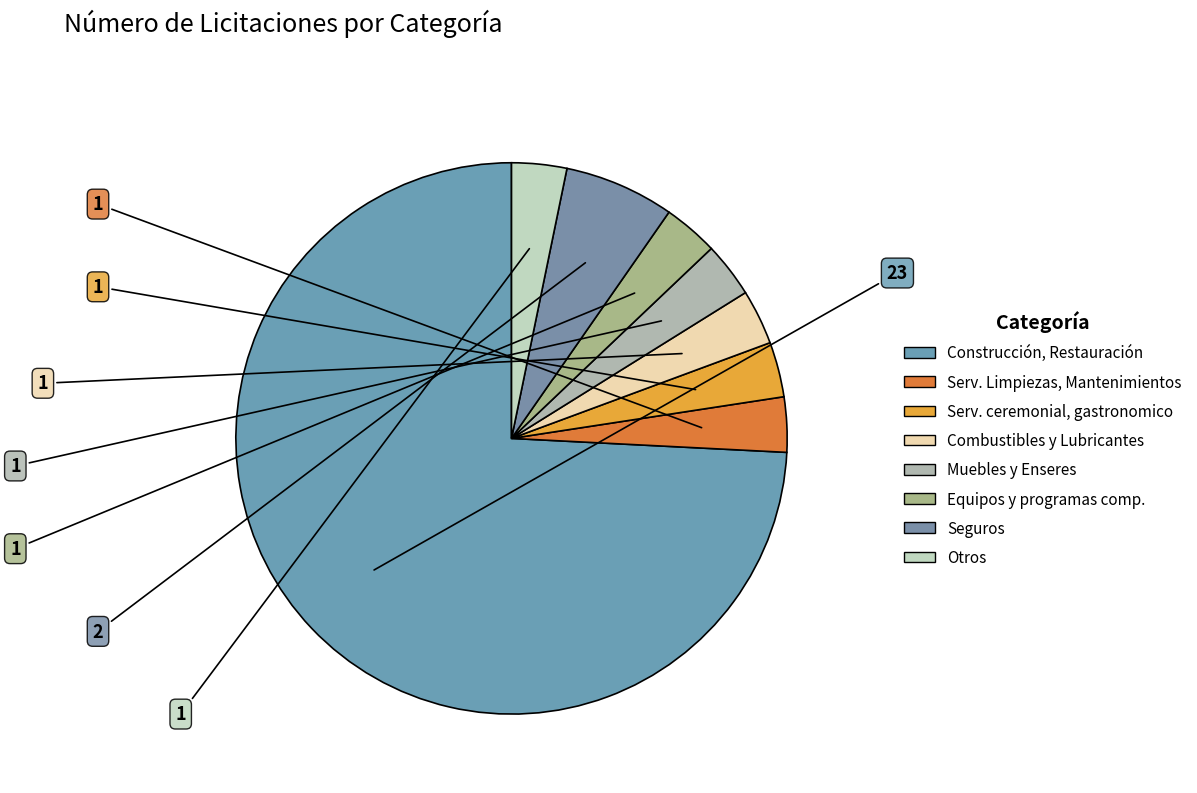

Count the number of slices in the pie.

8